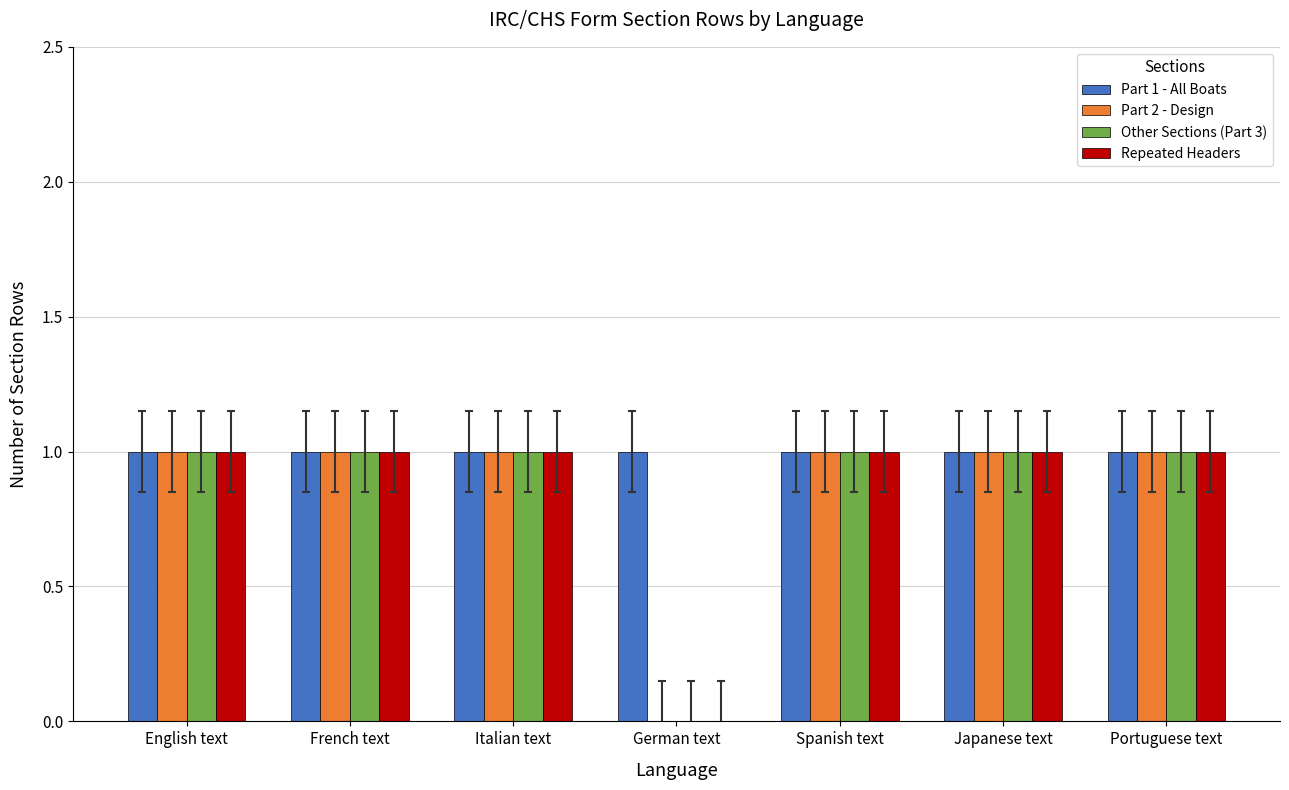

How many groups of bars are there?

7